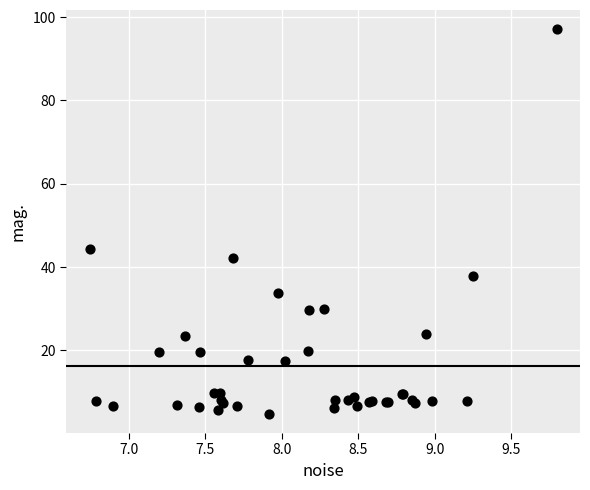

What Y value in the scatter plot is closest to 50?

44.3